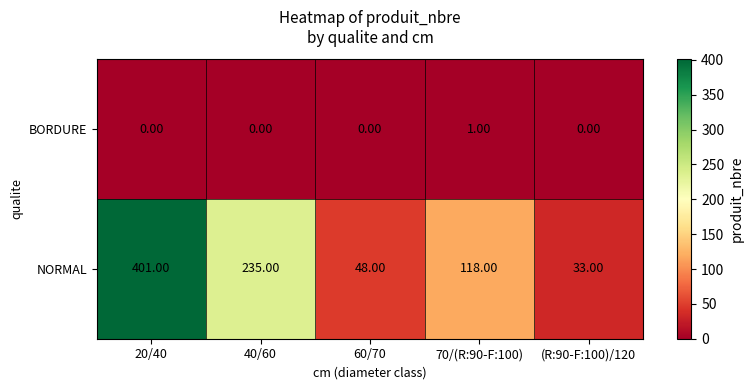

Between 20/40 and 40/60, which series saw the biggest shift?

NORMAL